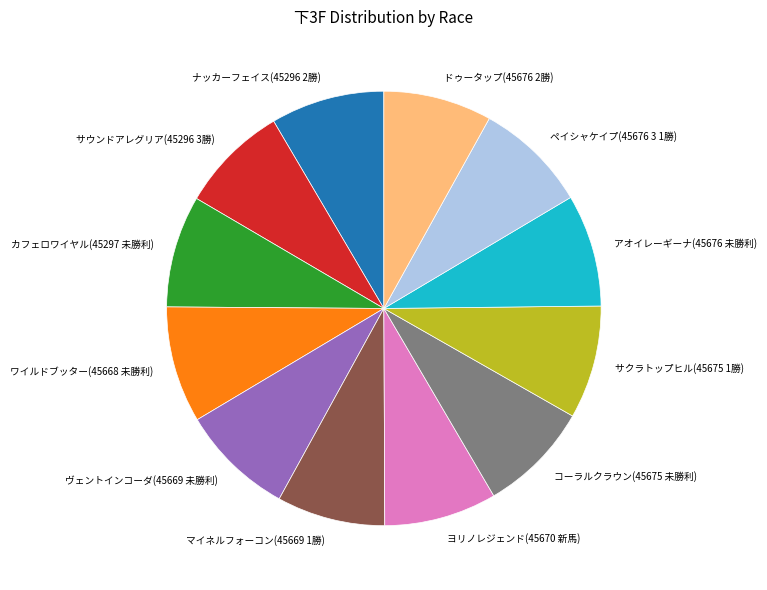

Is there a majority slice in this chart?

No